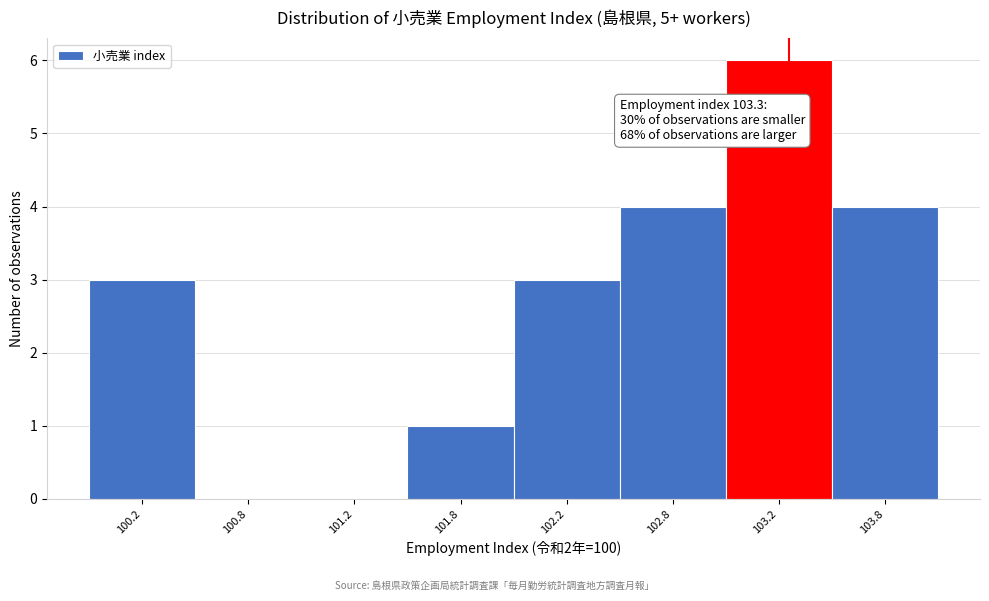

Reading left to right, what are all the values shown in this chart?

100.2=3	100.8=0	101.2=0	101.8=1	102.2=3	102.8=4	103.2=6	103.8=4